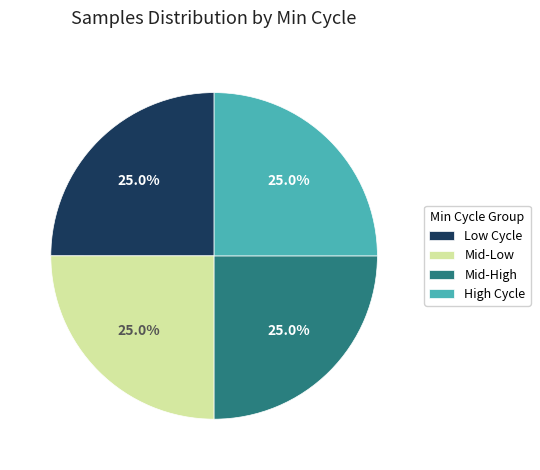

Combined, what portion of the pie is Low Cycle and Mid-High?

50.0%